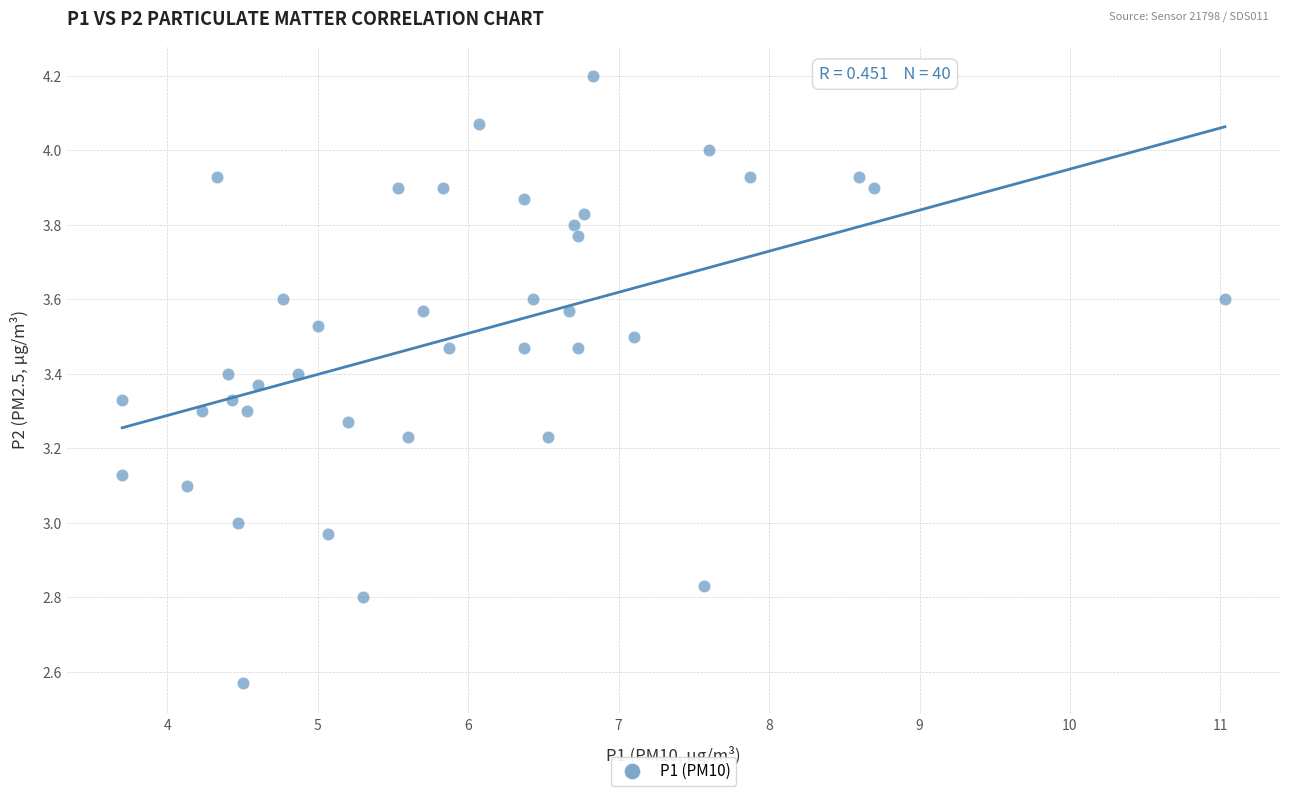

What is the range of Y values (max minus min)?

1.6